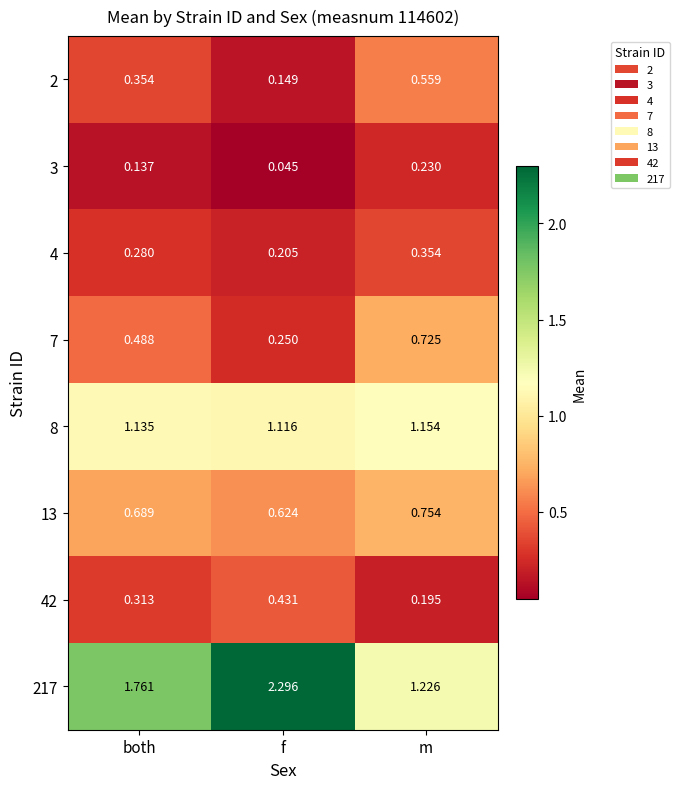

At which label is 8 closest to 1?

f